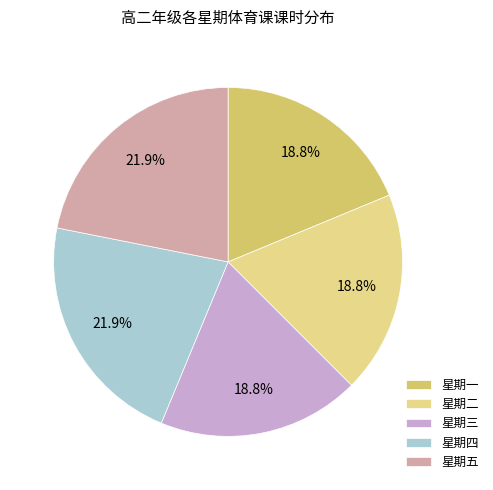

Is 星期四 the majority of the pie?

No